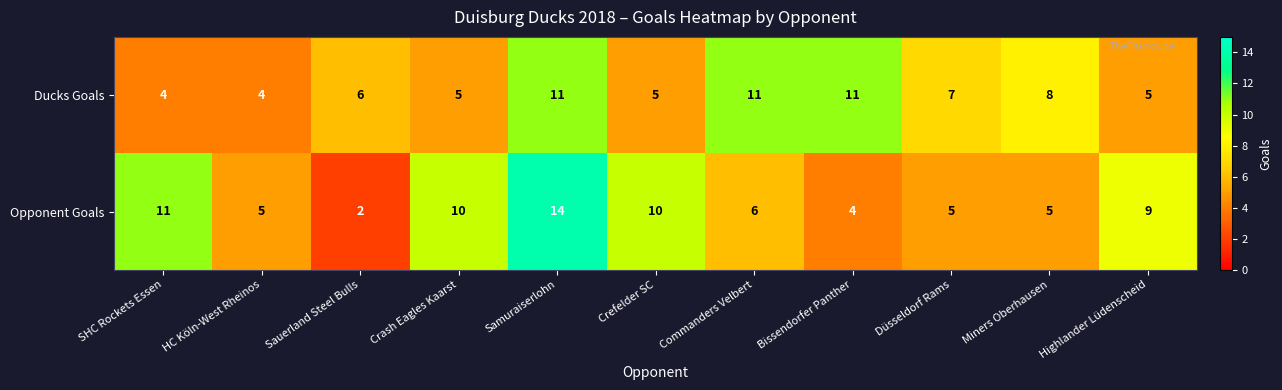

What value does the Opponent Goals series have at Crash Eagles Kaarst?

10